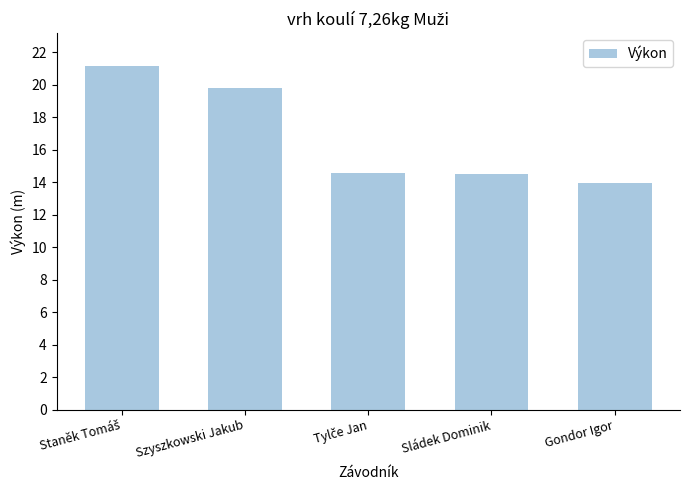

Which has a higher value, Sládek Dominik or Szyszkowski Jakub?

Szyszkowski Jakub